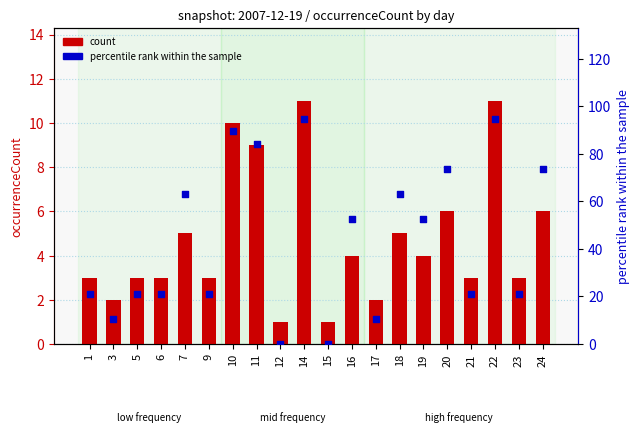

What are all the series names shown in the legend?

count, percentile rank within the sample